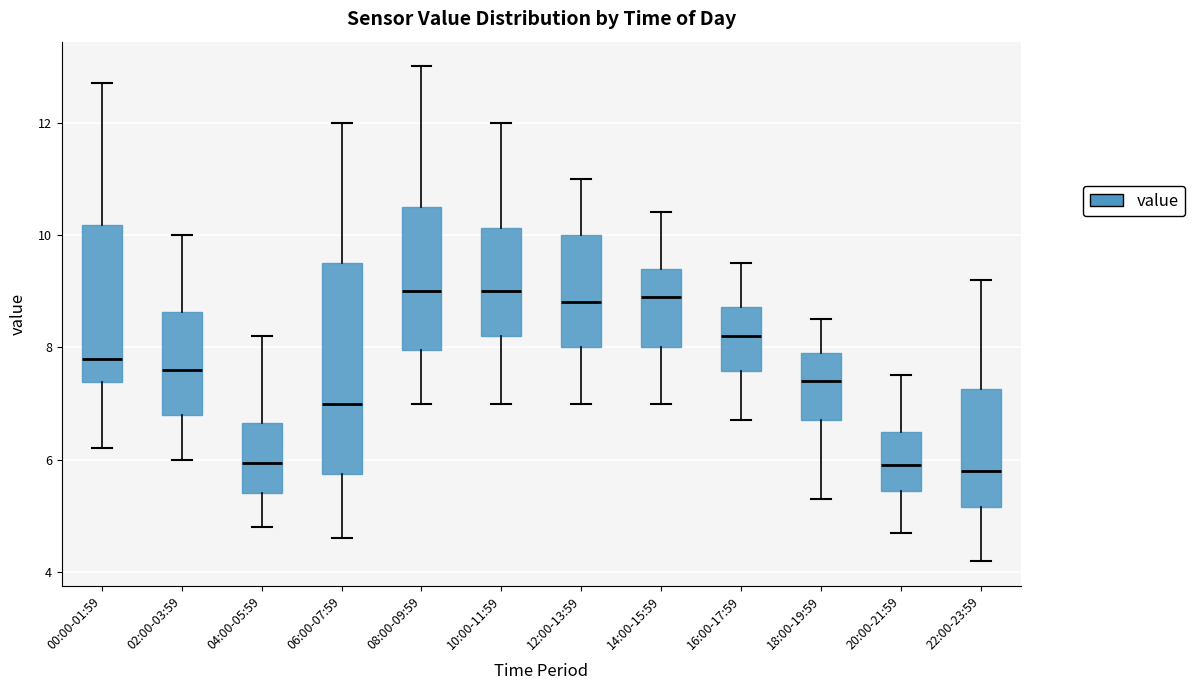

Comparing the boxes themselves (not the whiskers), which one is the tallest?

06:00-07:59